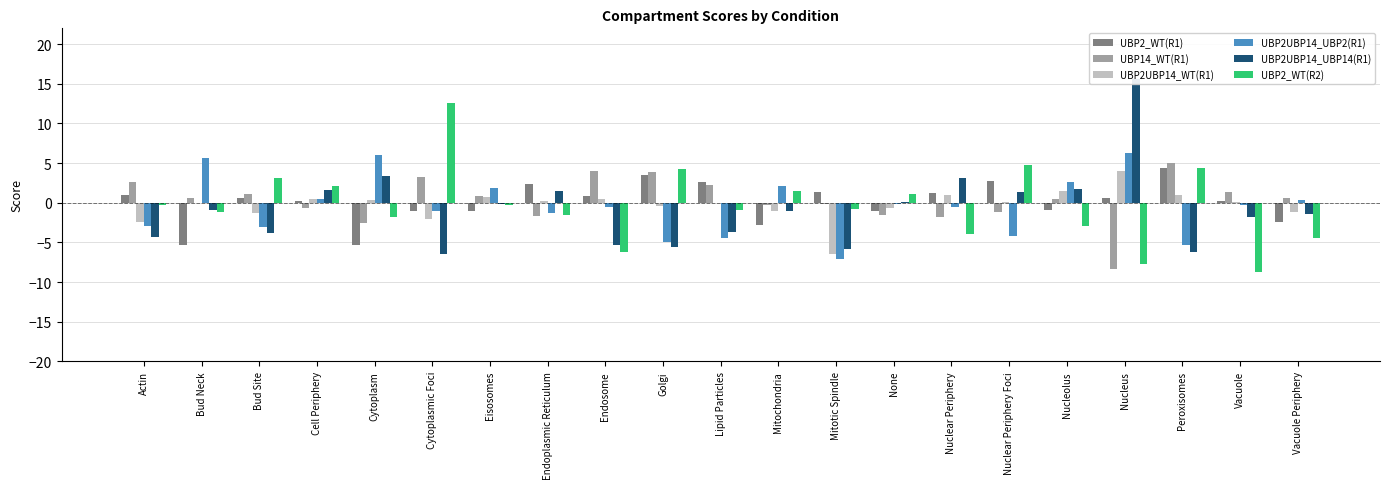

Where does the UBP14_WT(R1) series first go above 0?

Actin